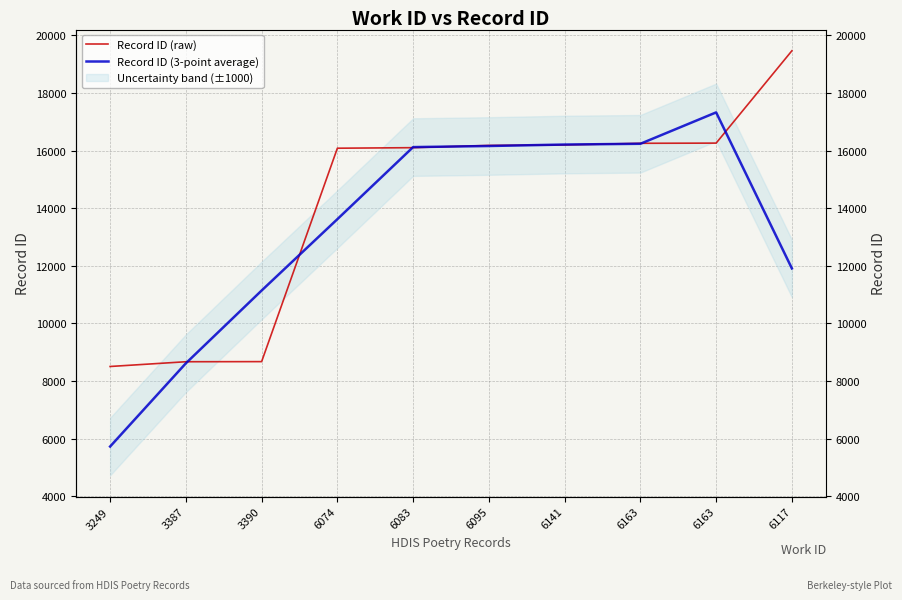

What is the difference between the Record ID (3-point average) values at 3387 and 3390?

2526.3